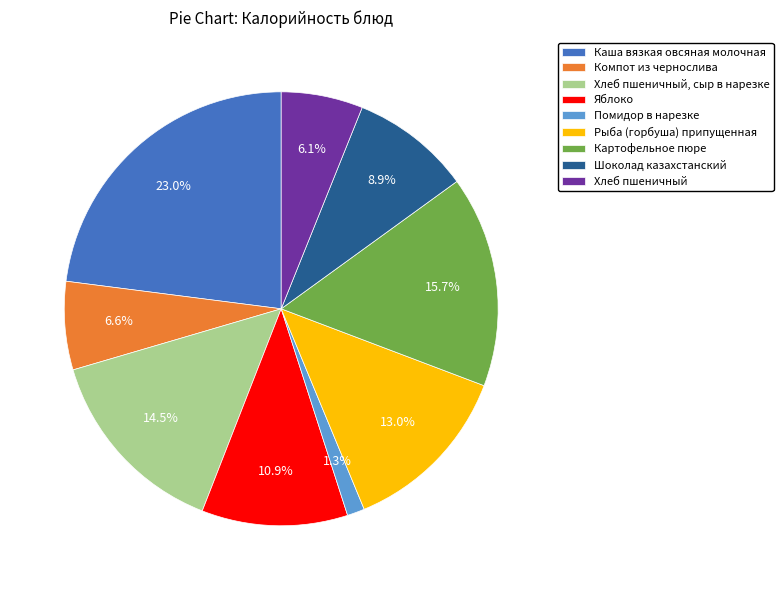

To the nearest percent, what percentage of the pie is Шоколад казахстанский?

9%